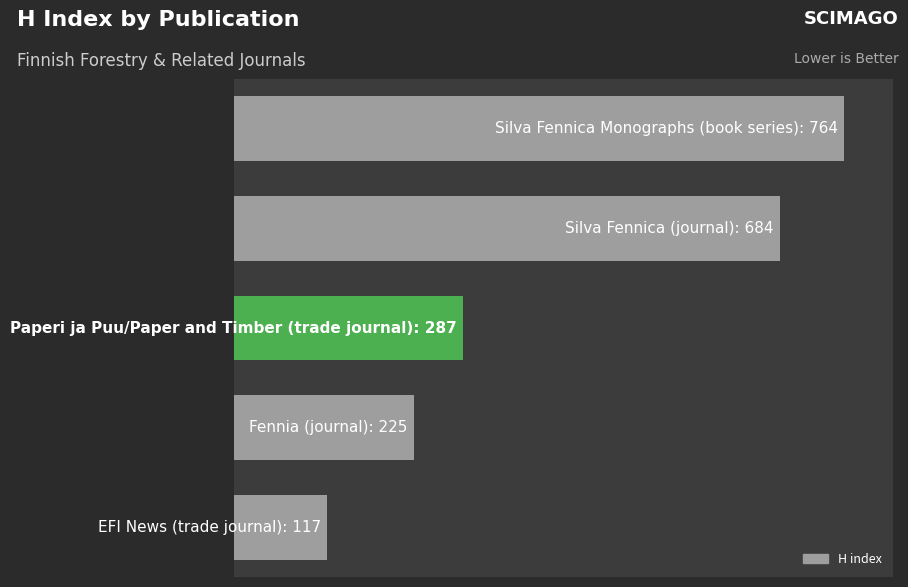

What is the greatest value displayed?

764